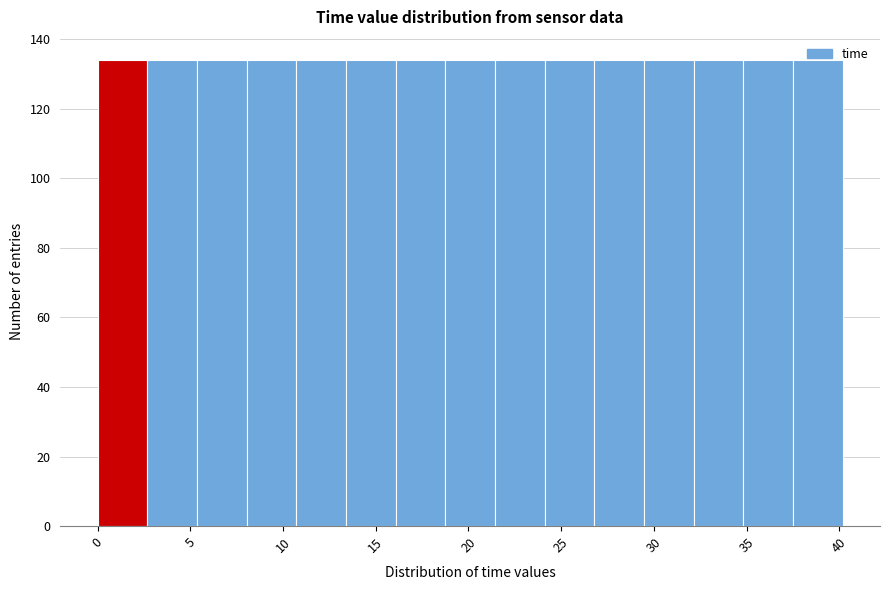

Reading left to right, transcribe this chart: for each bar, give the range it covers on the x-axis and its height. Neither the bar edges nor the heights are printed on the chart, so give them approximately, as read against the axes.

0.0 to 2.5: 134
2.5 to 5.5: 134
5.5 to 8.0: 134
8.0 to 10.5: 134
10.5 to 13.5: 134
13.5 to 16.0: 134
16.0 to 19.0: 134
19.0 to 21.5: 134
21.5 to 24.0: 134
24.0 to 27.0: 134
27.0 to 29.5: 134
29.5 to 32.0: 134
32.0 to 35.0: 134
35.0 to 37.5: 134
37.5 to 40.0: 134